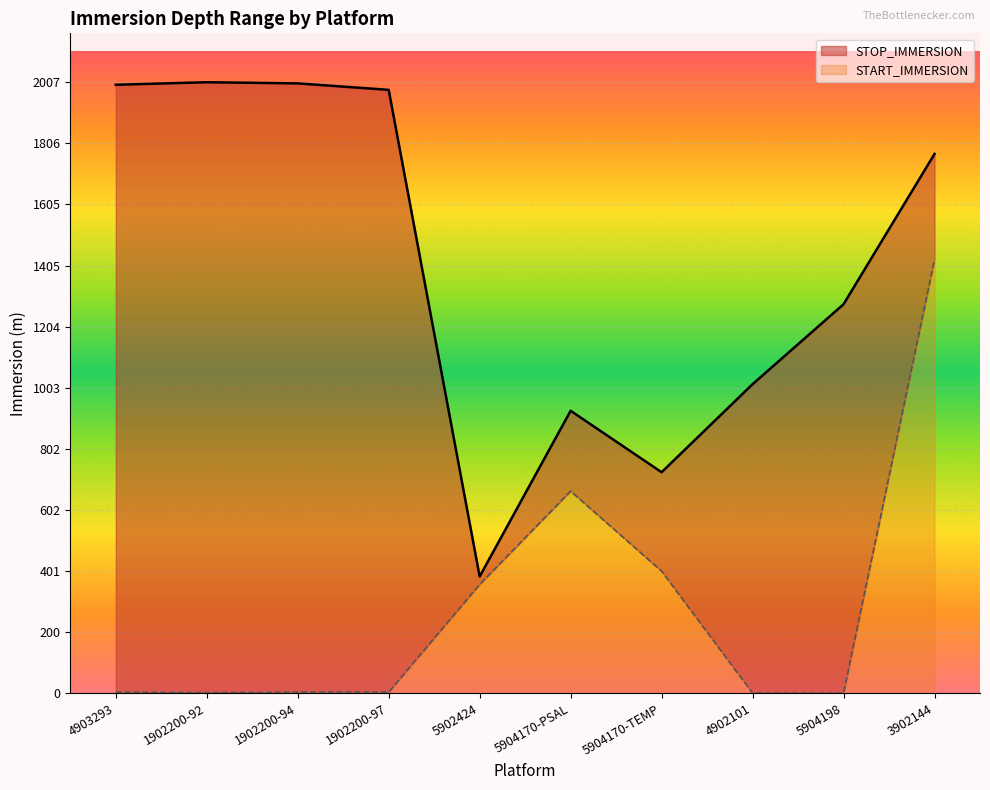

Which category has the highest value across all series?

1902200-92